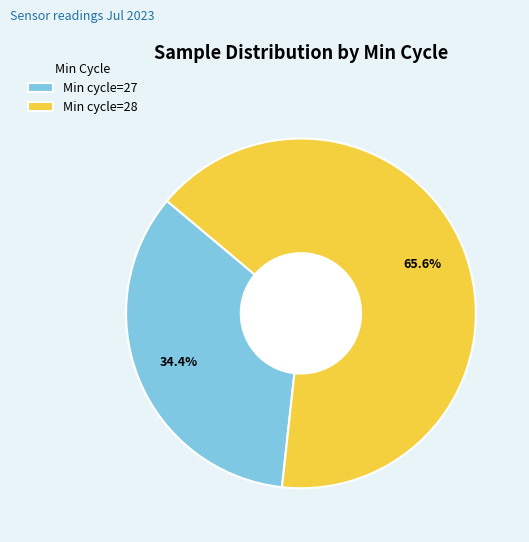

Count the number of slices in the pie.

2